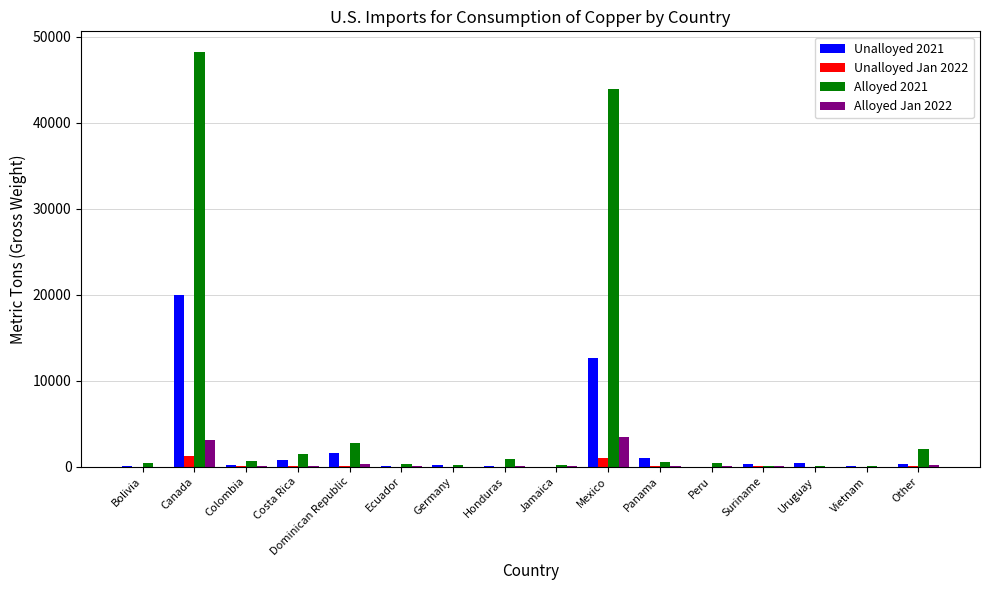

At which category is the sum across all series the highest?

Canada